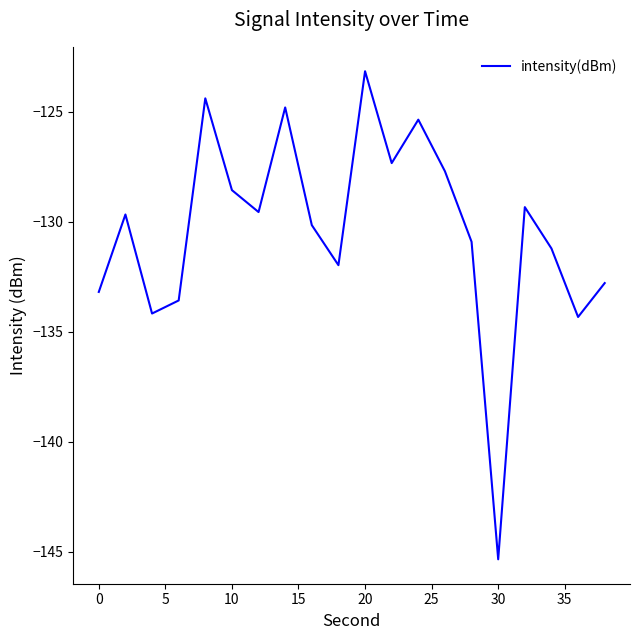

What is the greatest value displayed?

-123.2